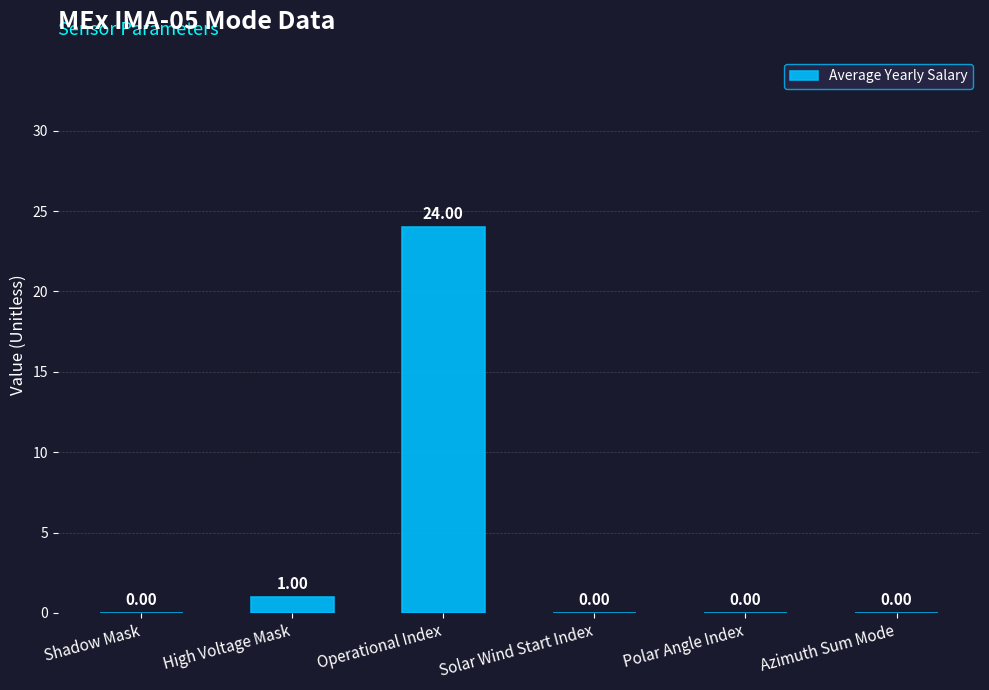

Which has a higher value, Polar Angle Index or High Voltage Mask?

High Voltage Mask